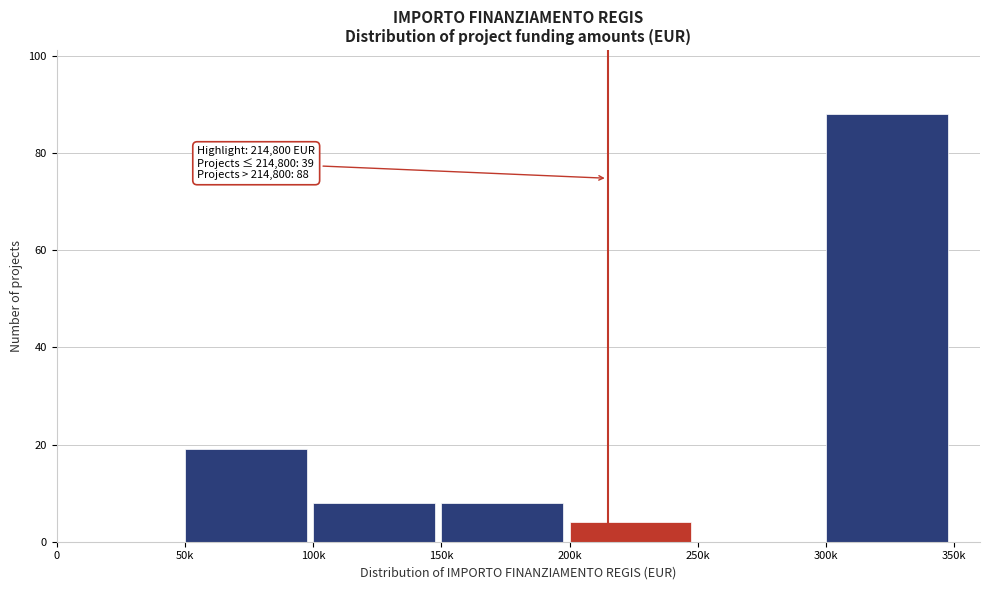

Reading right to left, transcribe all the data shown in this chart.

300k=88	250k=0	200k=4	150k=8	100k=8	50k=19	0=0